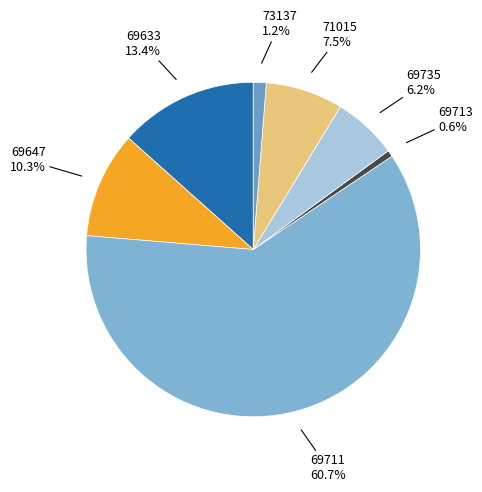

Count the number of slices in the pie.

7